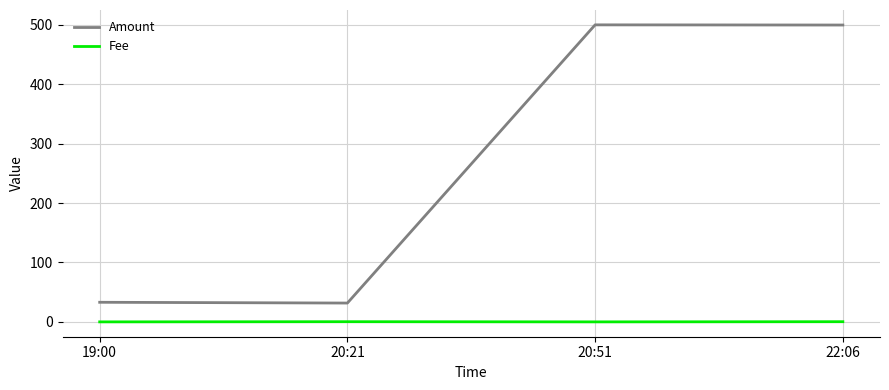

How many values in the Amount series exceed 499?

2